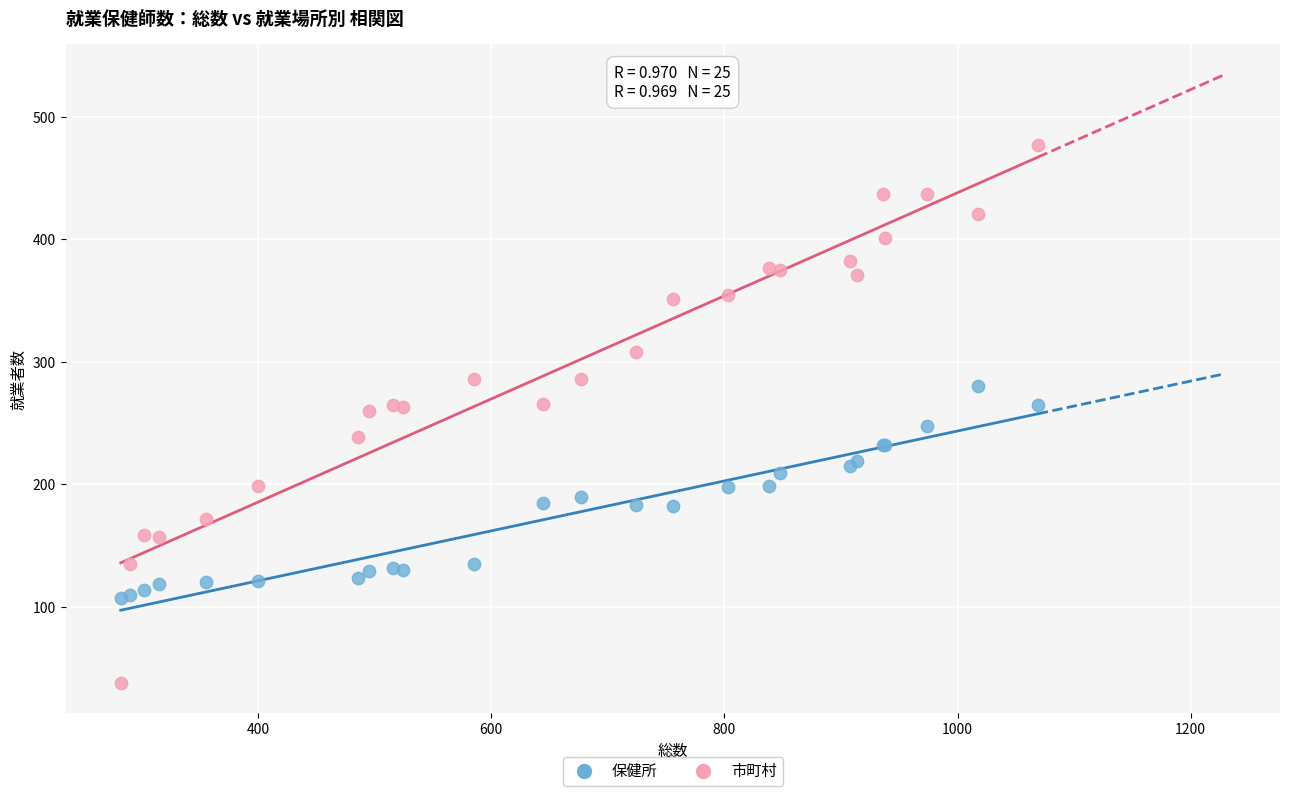

Which series has the largest Y range (max minus min)?

市町村